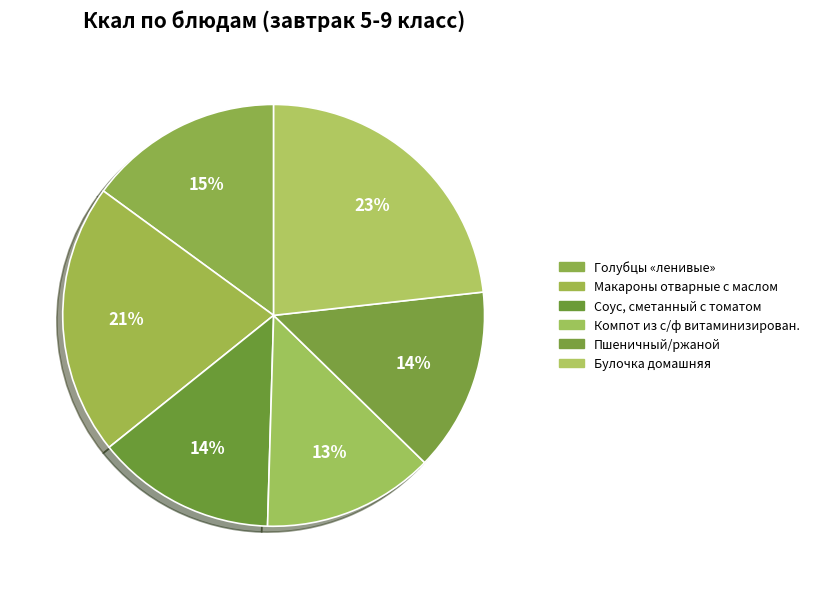

Count the number of slices in the pie.

6